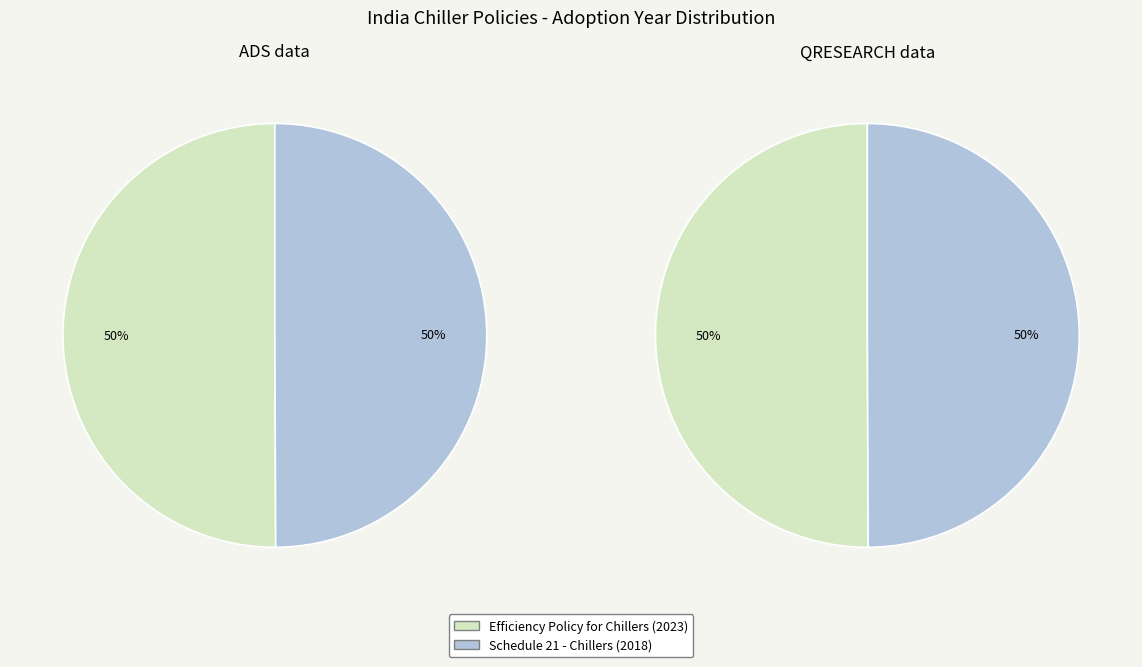

What is the majority slice?

Efficiency Policy for Chillers (2023)